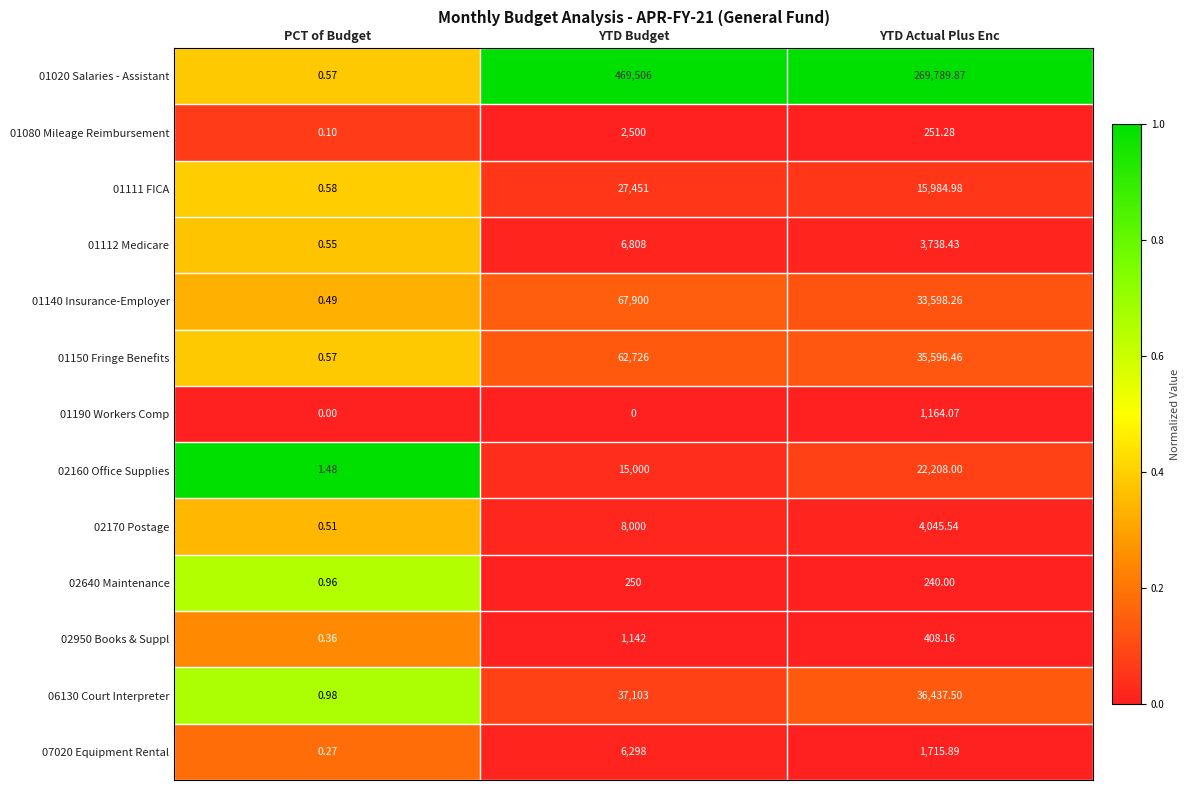

At how many categories does at least one series exceed 0?

3